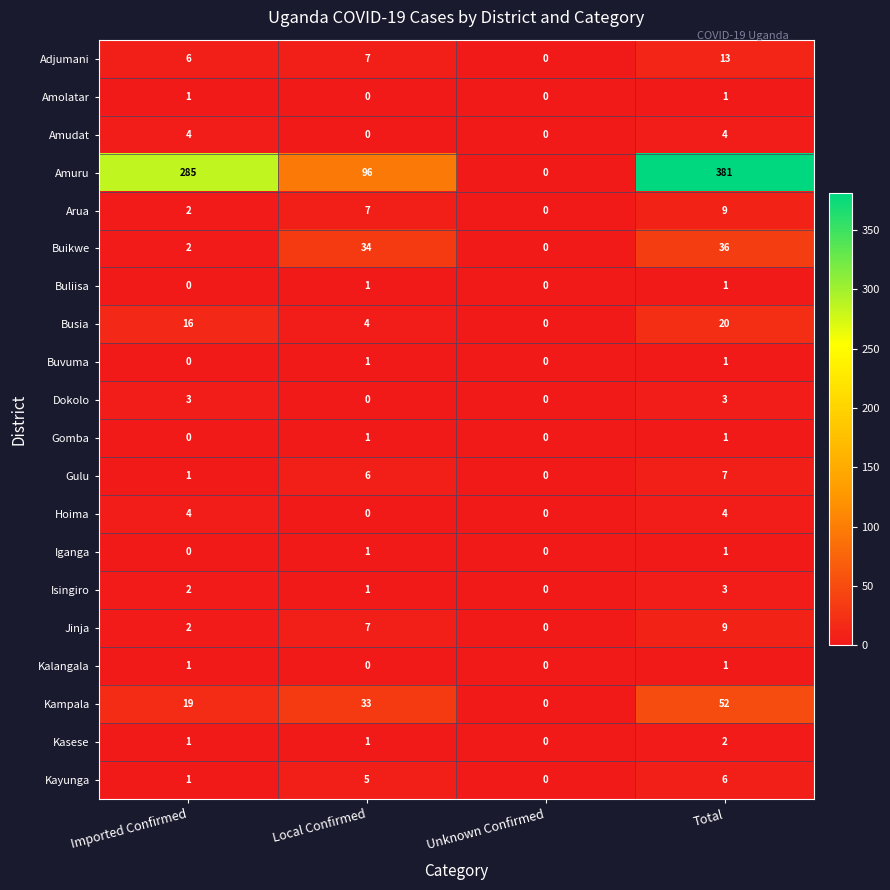

What is the maximum value shown in the chart?

381